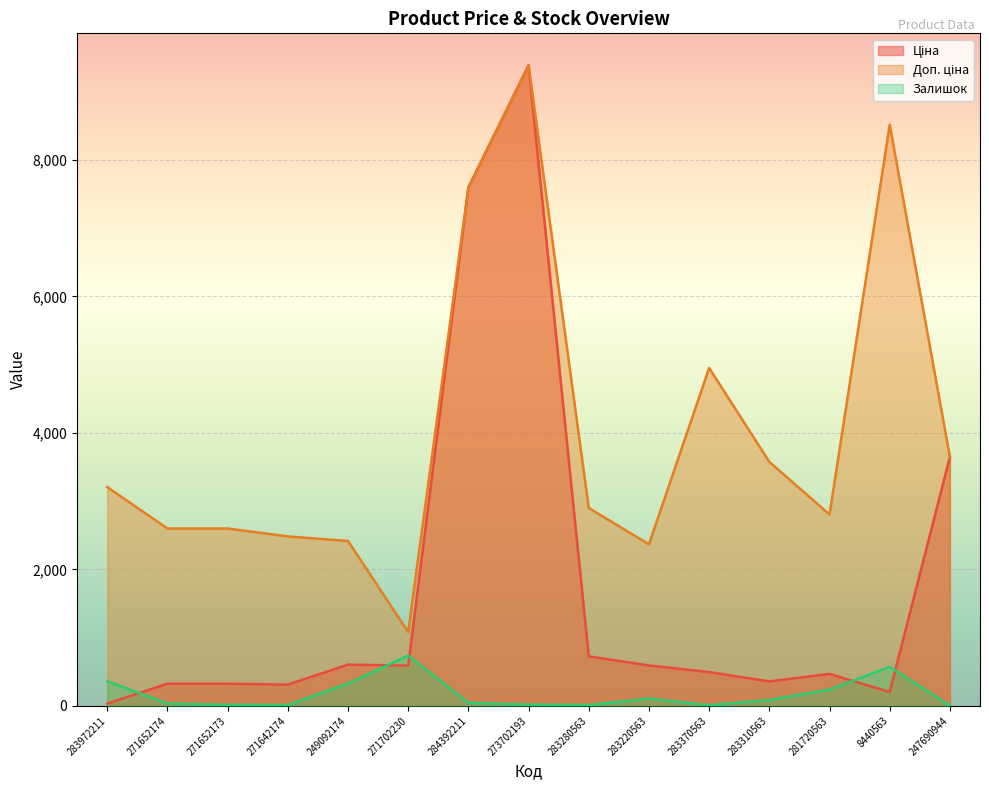

How many lines are shown in the chart?

3